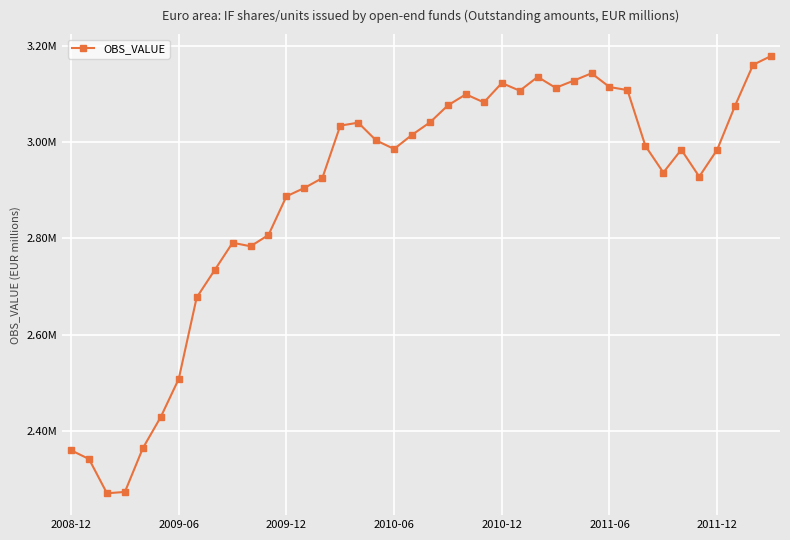

Does the chart display data point markers on the line(s)?

Yes